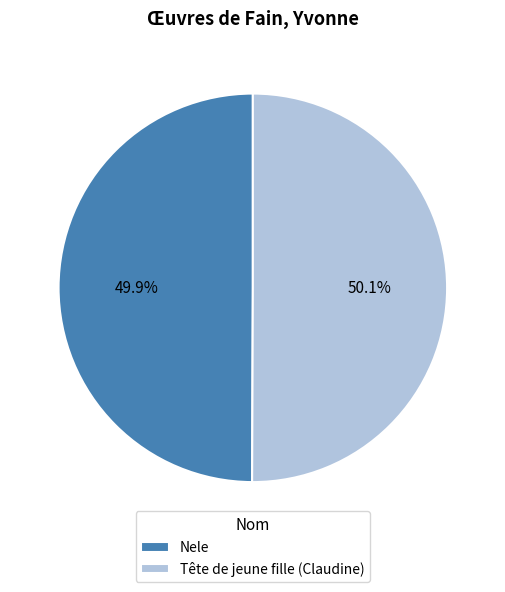

Approximately how many times larger is the value at Tête de jeune fille (Claudine) compared to Nele?

1.0